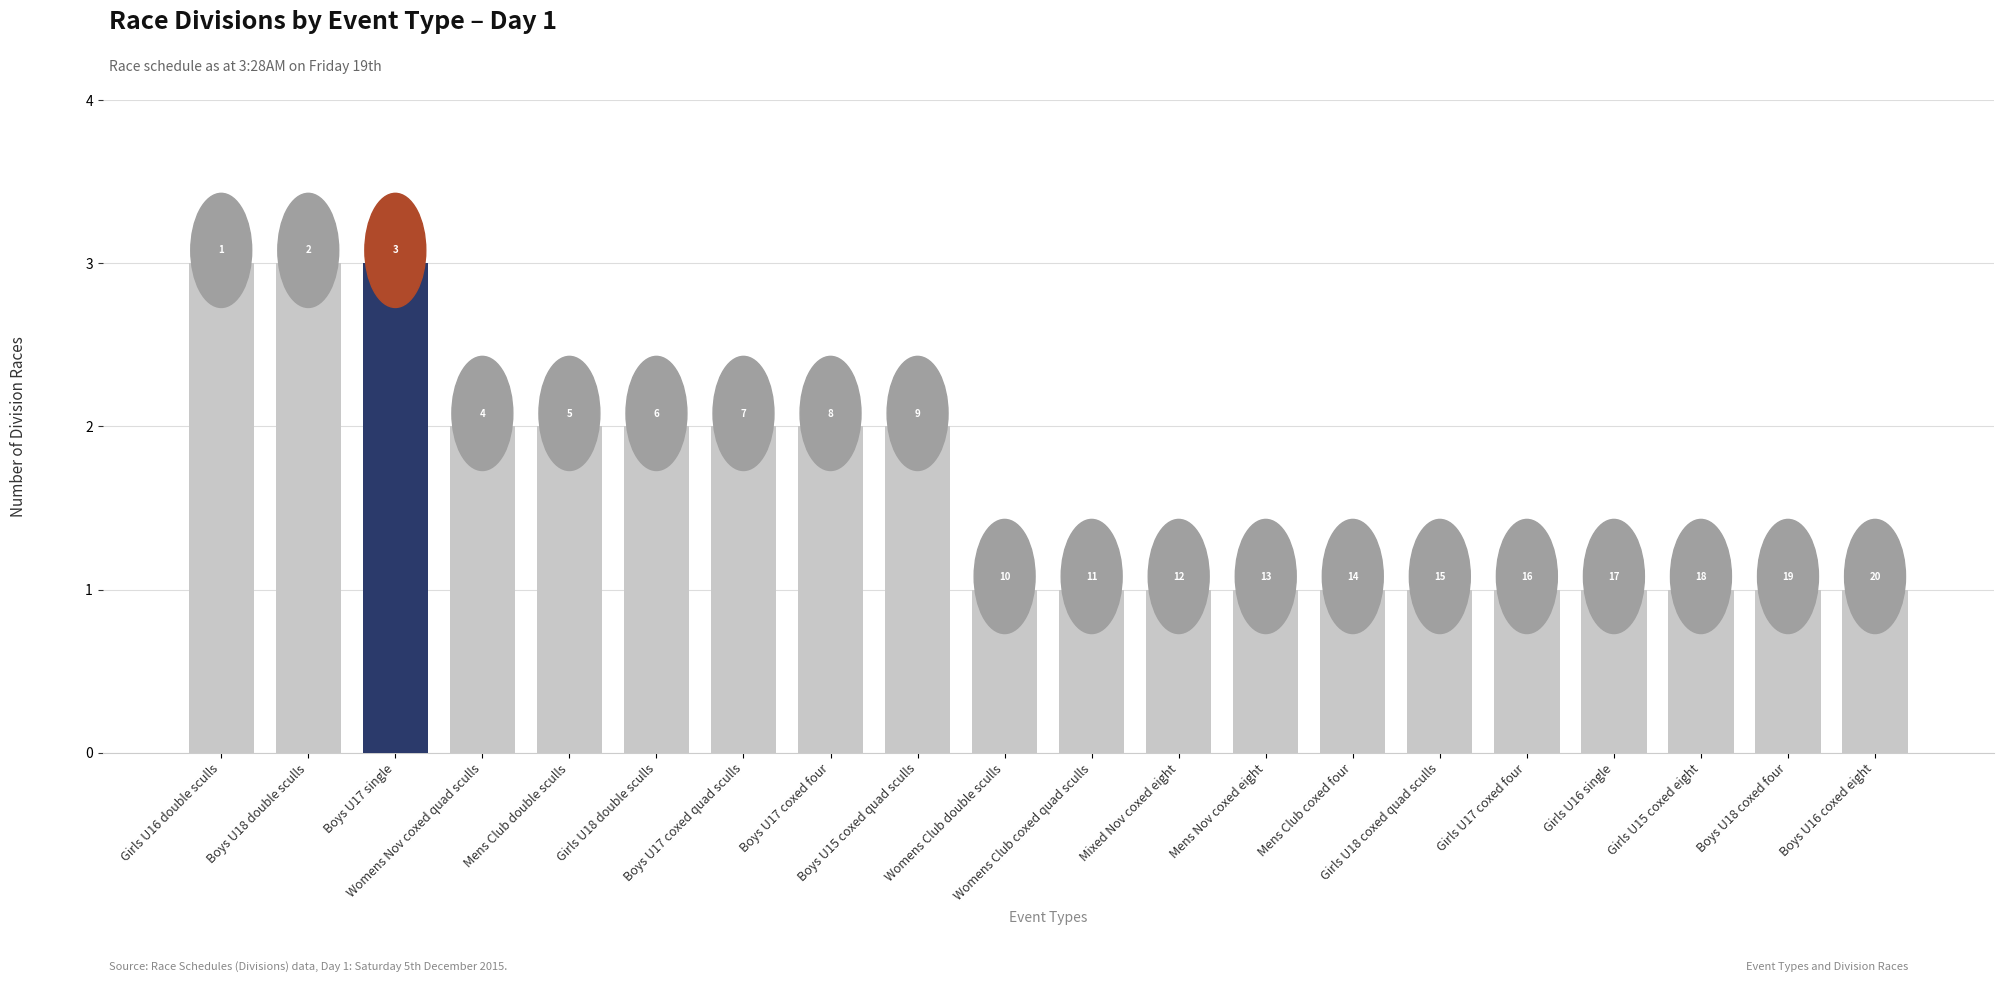

How many bars are there in total?

20